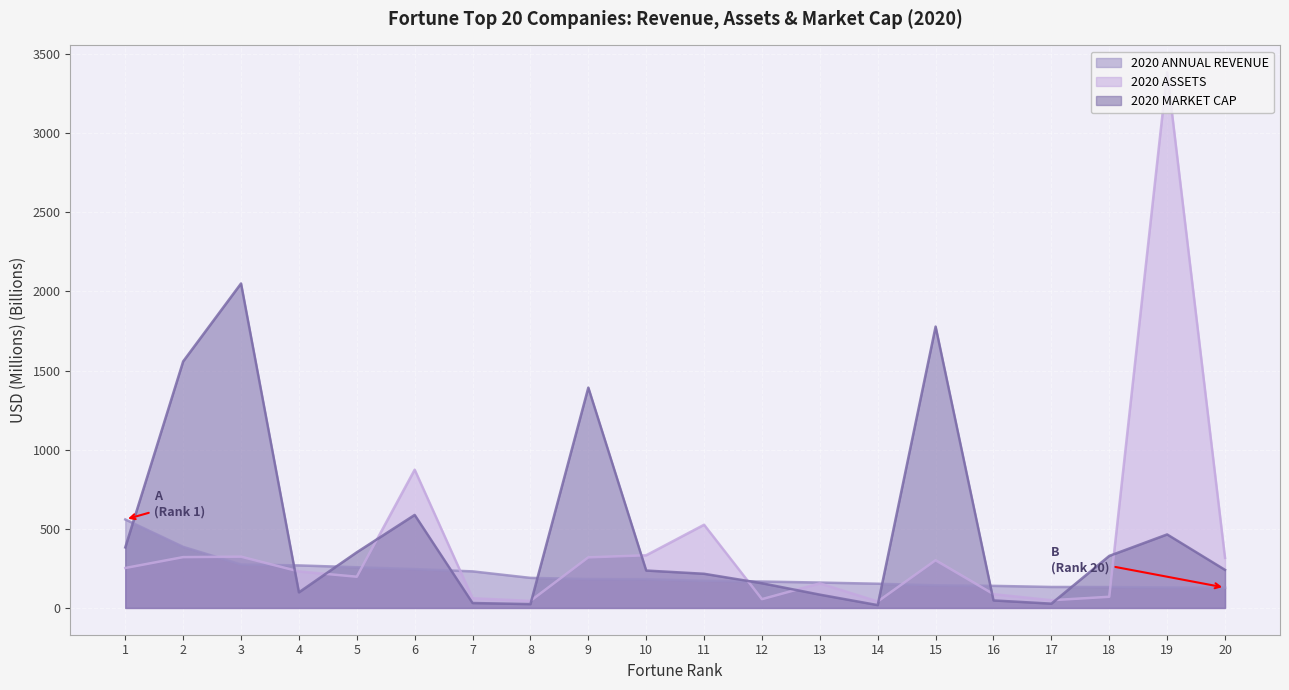

At which category does 2020 ASSETS reach its first local peak?

3